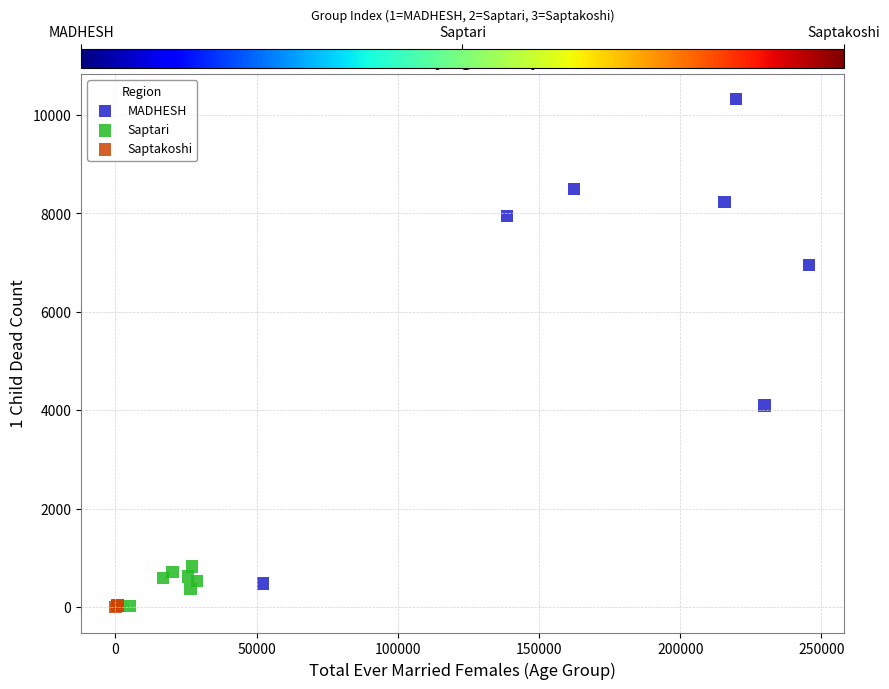

What are all the series names shown in the legend?

MADHESH, Saptari, Saptakoshi